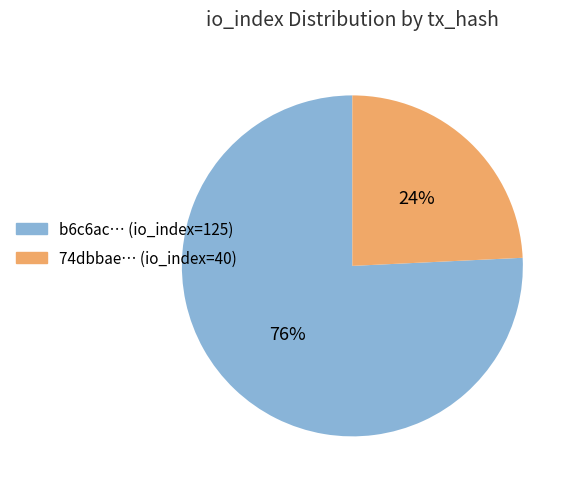

To the nearest percent, what is the difference between the largest and smallest slice percentages?

52%